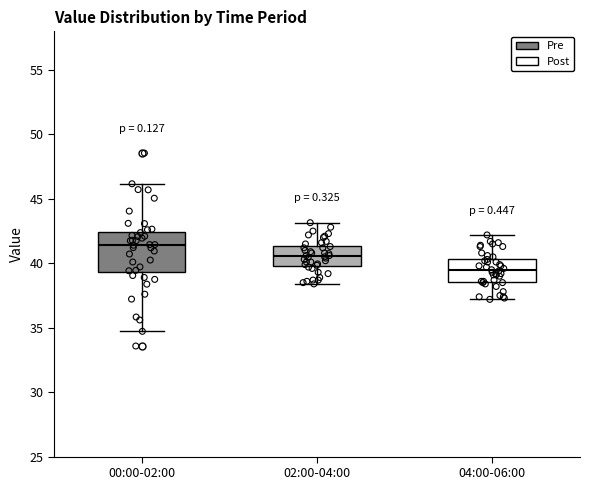

Which box's median line is the lowest?

04:00-06:00